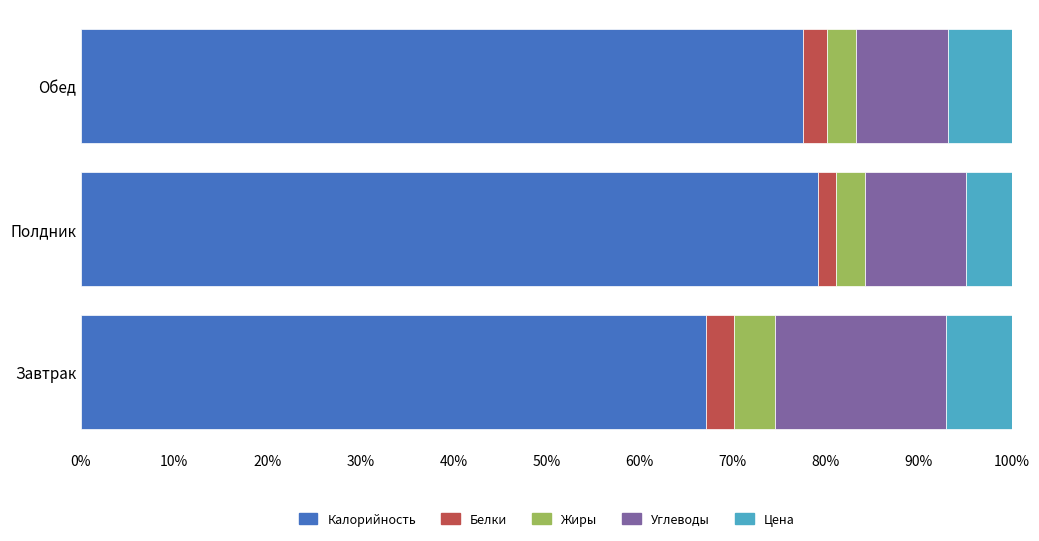

What is the total value across all series at Завтрак?

100.0